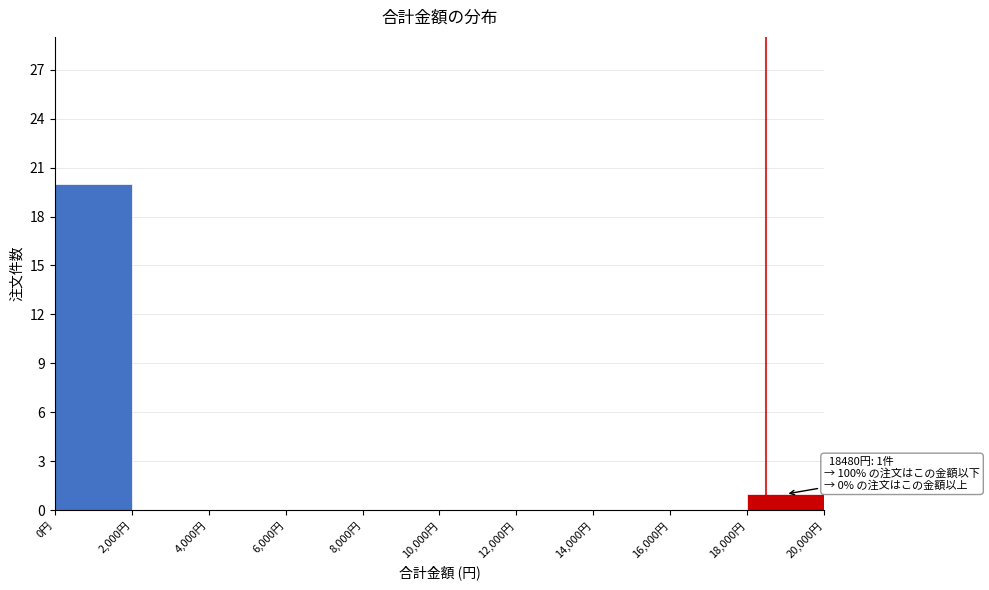

Over which range of the x-axis is the bar tallest?

0 to 2000